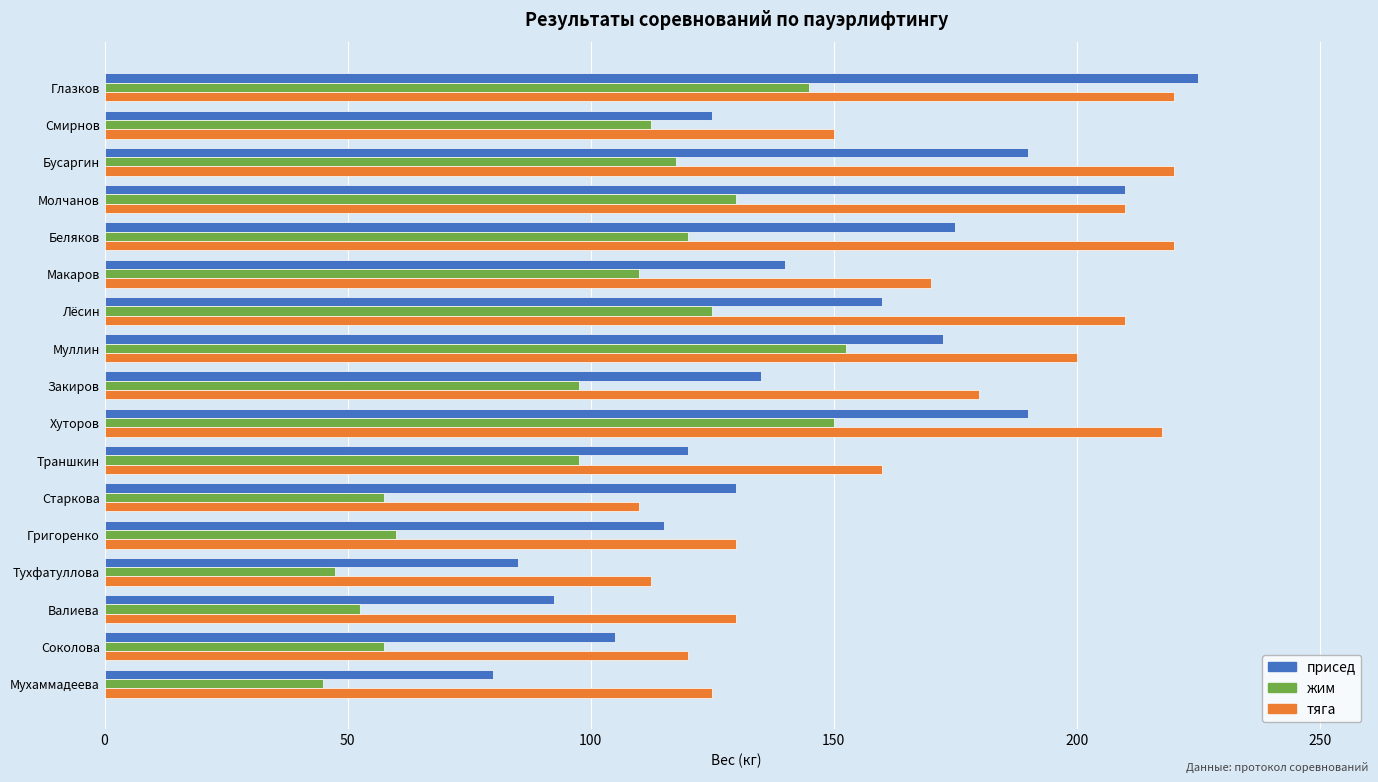

Which series has the largest total across all categories?

тяга